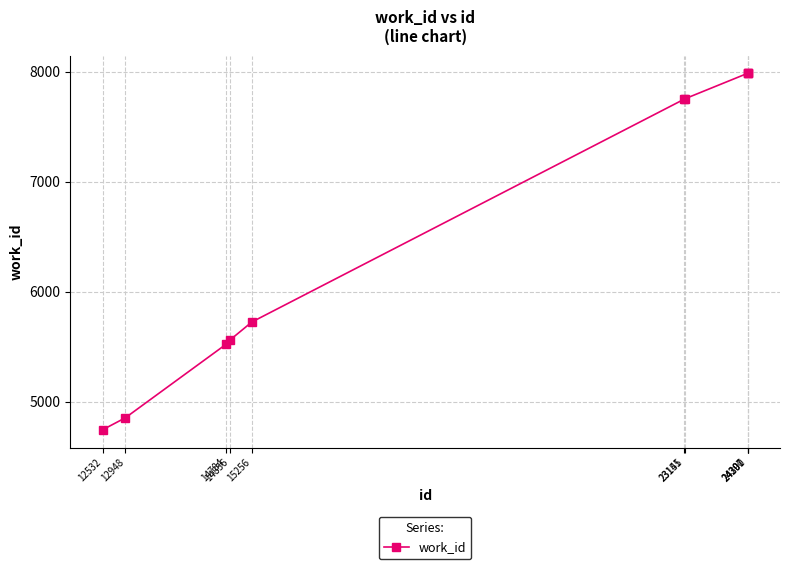

True or false: the data has more than 2 interior local peaks.

False